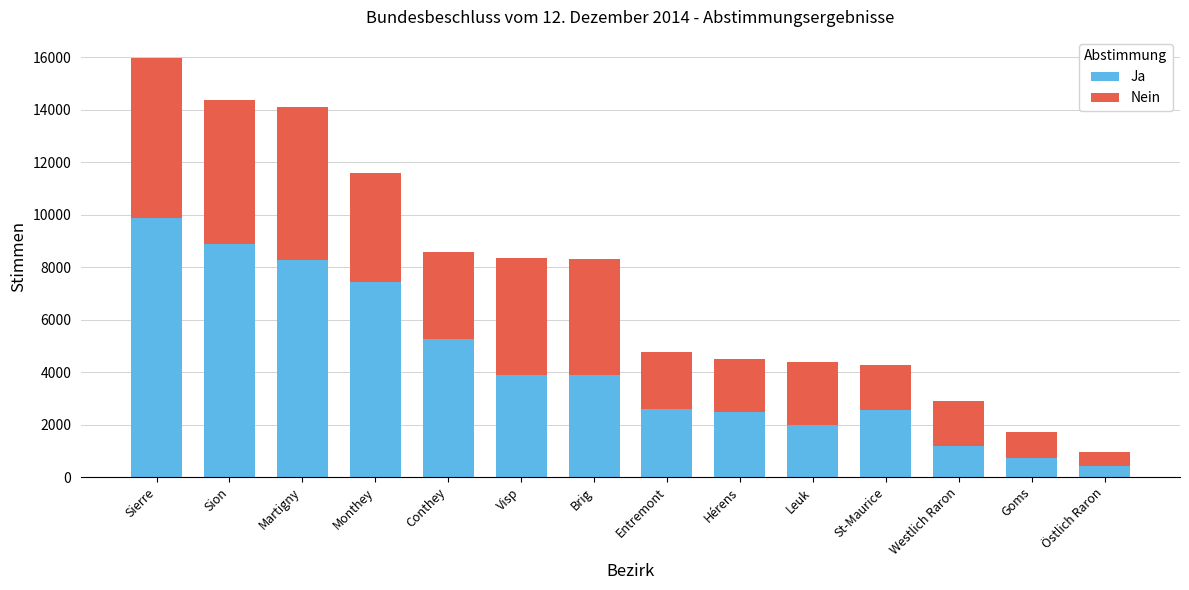

Read the Ja value at Monthey.

7433